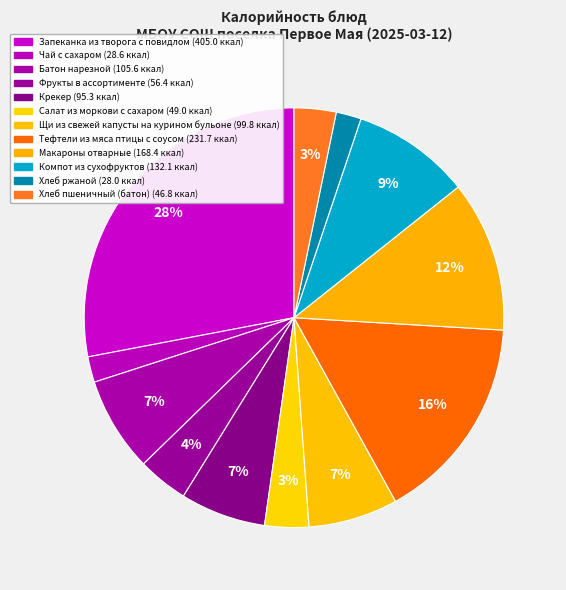

Do Хлеб ржаной and Хлеб пшеничный (батон) together represent more than half of the pie?

No